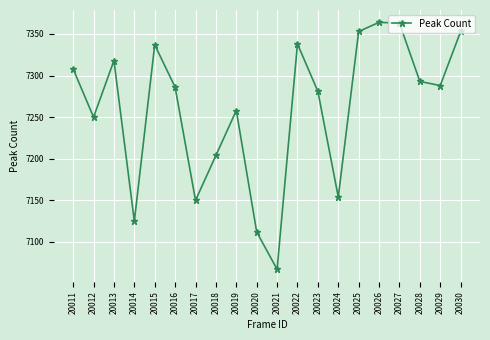

How many lines are shown in the chart?

1